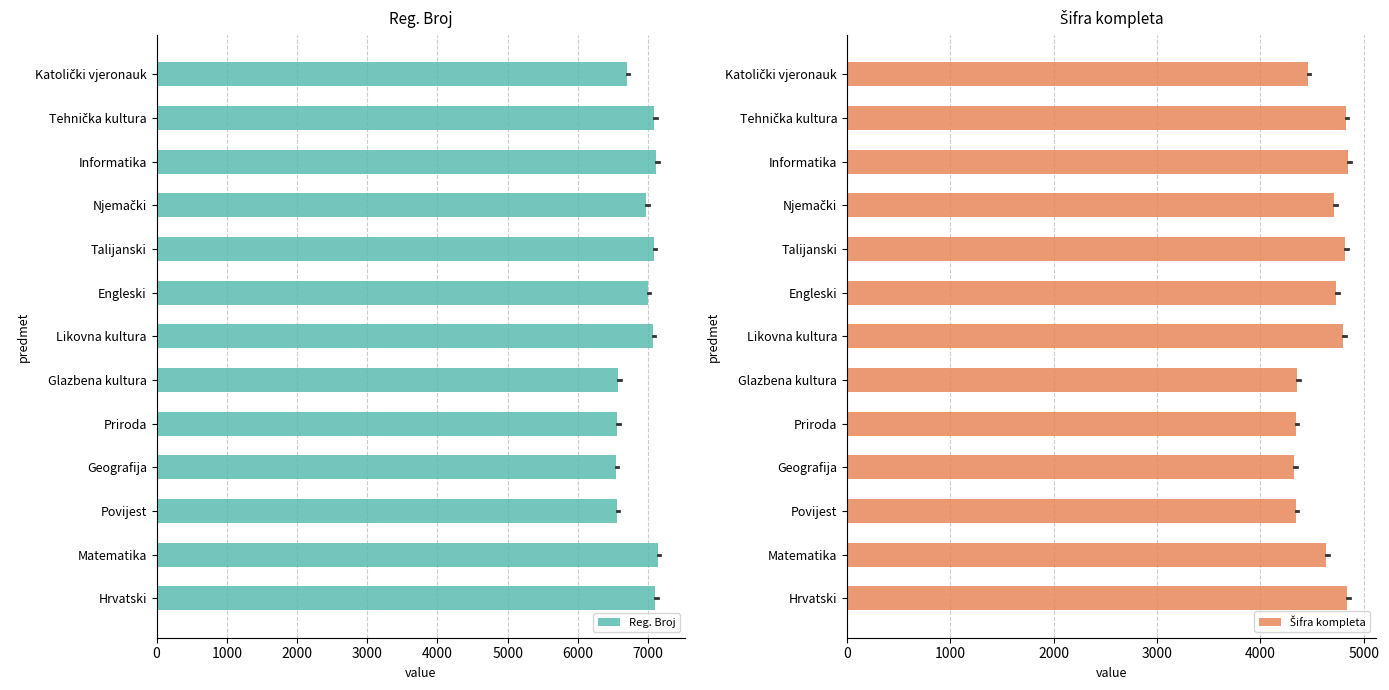

Reading left to right, list all the values displayed in this chart.

Reg. Broj: 7102	7136	6559	6541	6563	6575	7063	6996	7082	6976	7113	7089	6698
Šifra kompleta: 4840	4639	4343	4329	4347	4359	4803	4736	4820	4716	4849	4827	4462